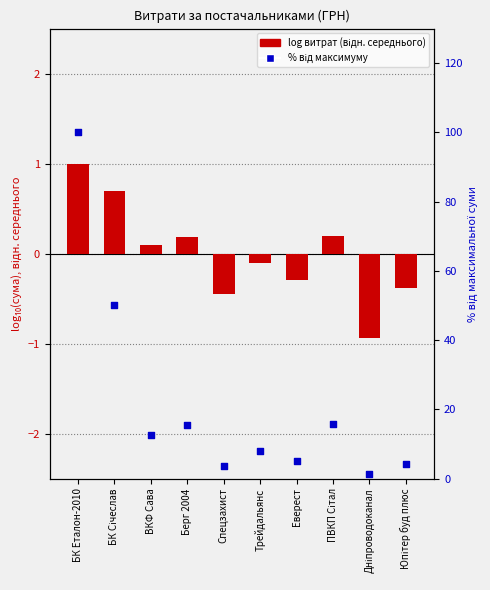

Which series contains the lowest Y value?

log витрат (відн. середнього)